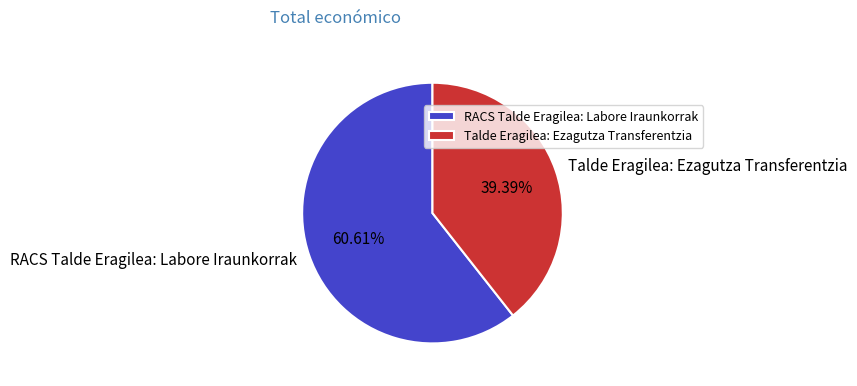

Which has a higher value, RACS Talde Eragilea: Labore Iraunkorrak or Talde Eragilea: Ezagutza Transferentzia?

RACS Talde Eragilea: Labore Iraunkorrak